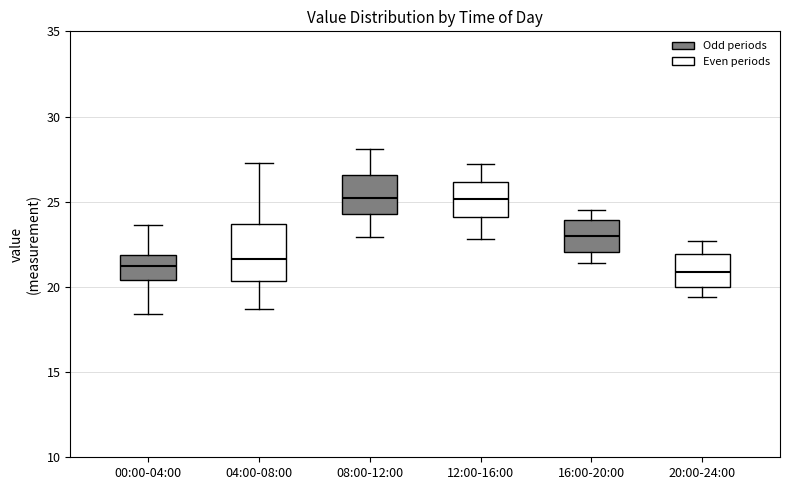

Reading left to right, read every box against the y-axis: the position of its median line, the range the box covers, and the ends of its whiskers. The values are not printed on the chart, so give them approximately, as read against the axis.

00:00-04:00: median 21.5, box 20.5 to 22.0, whiskers 18.5 to 23.5
04:00-08:00: median 21.5, box 20.5 to 23.5, whiskers 18.5 to 27.5
08:00-12:00: median 25.0, box 24.5 to 26.5, whiskers 23.0 to 28.0
12:00-16:00: median 25.0, box 24.0 to 26.0, whiskers 23.0 to 27.0
16:00-20:00: median 23.0, box 22.0 to 24.0, whiskers 21.5 to 24.5
20:00-24:00: median 21.0, box 20.0 to 22.0, whiskers 19.5 to 22.5